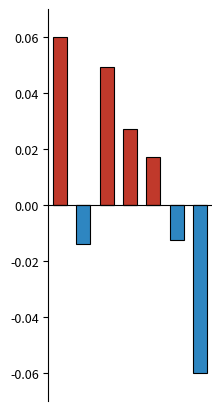

Is it true that Negative deviation equals -0.0 at 4?

False